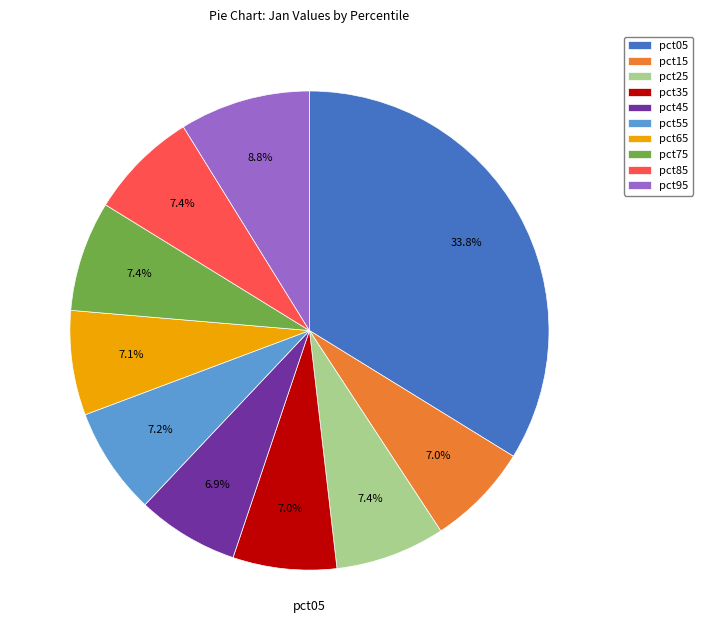

To the nearest percent, what percentage of the pie is pct25?

7%